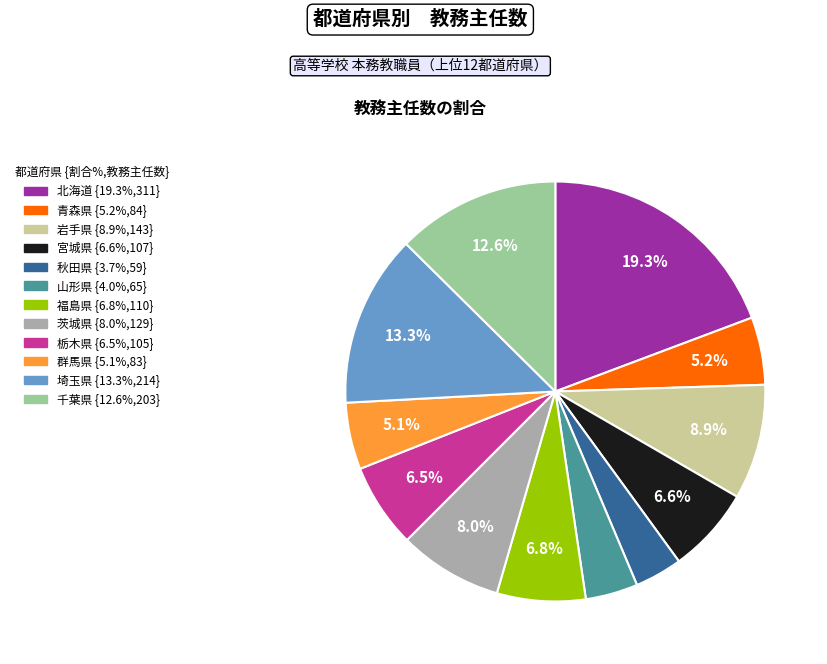

To the nearest percent, what percentage of the pie is 山形県?

4%